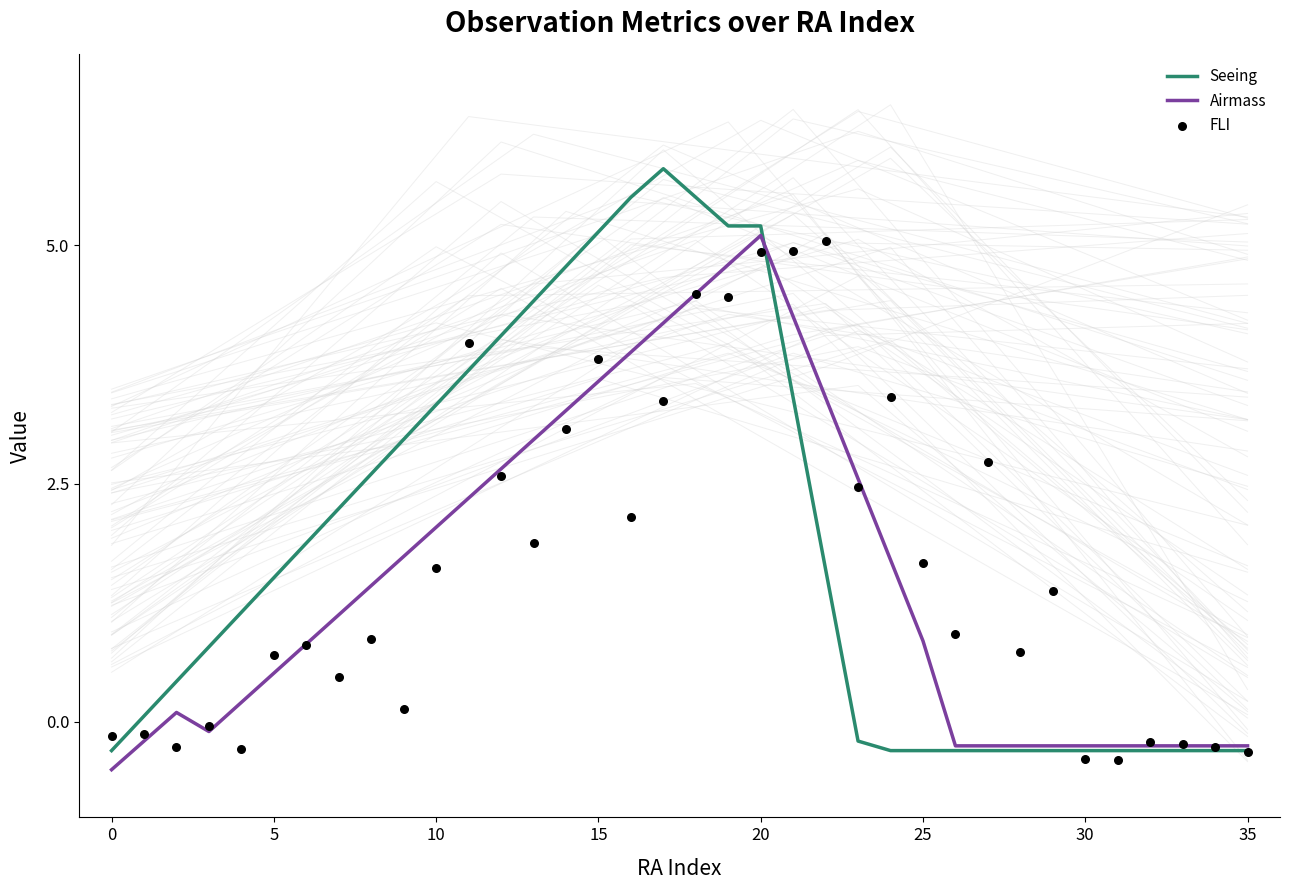

Which series reaches the minimum Y coordinate?

Airmass